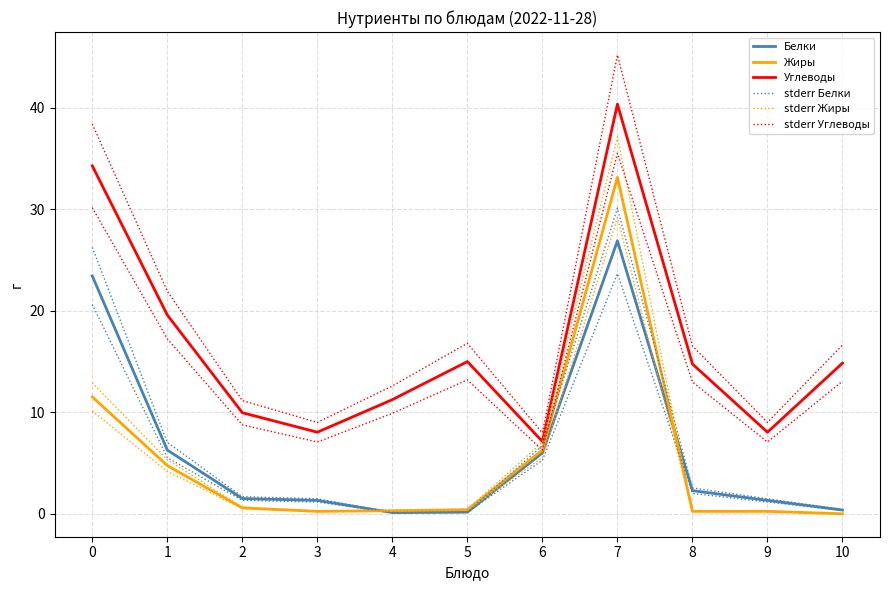

What is the average value of the stderr Углеводы series?

18.7